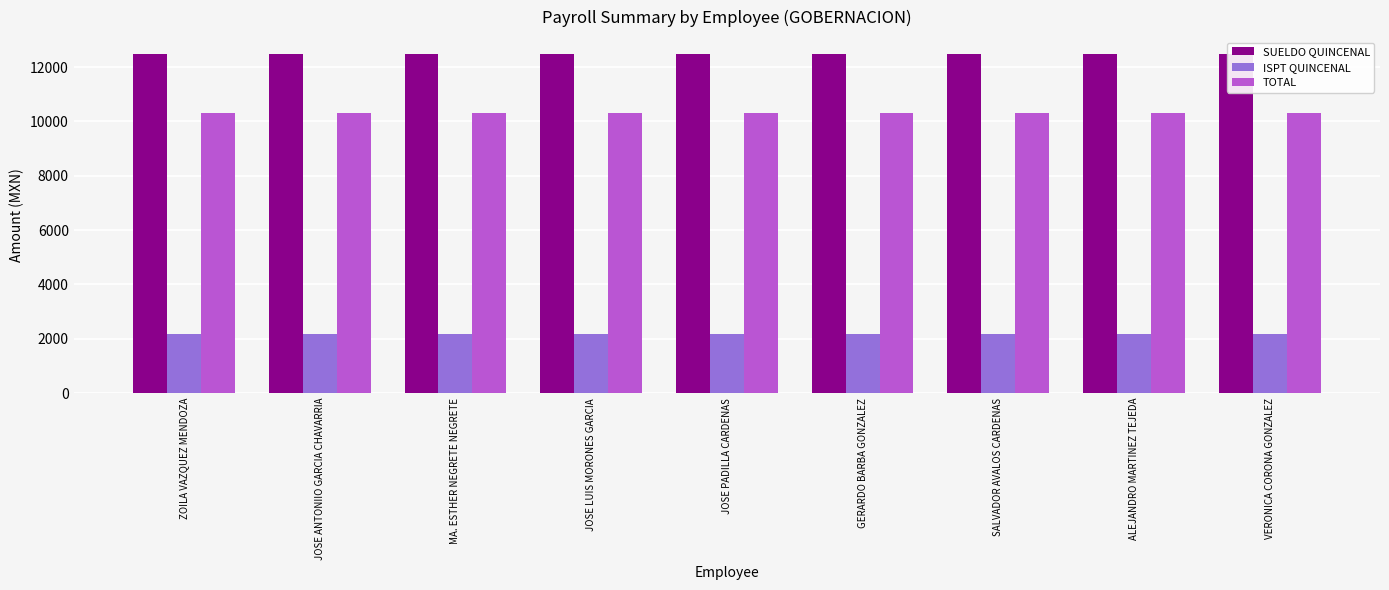

What is the maximum value for ISPT QUINCENAL?

2160